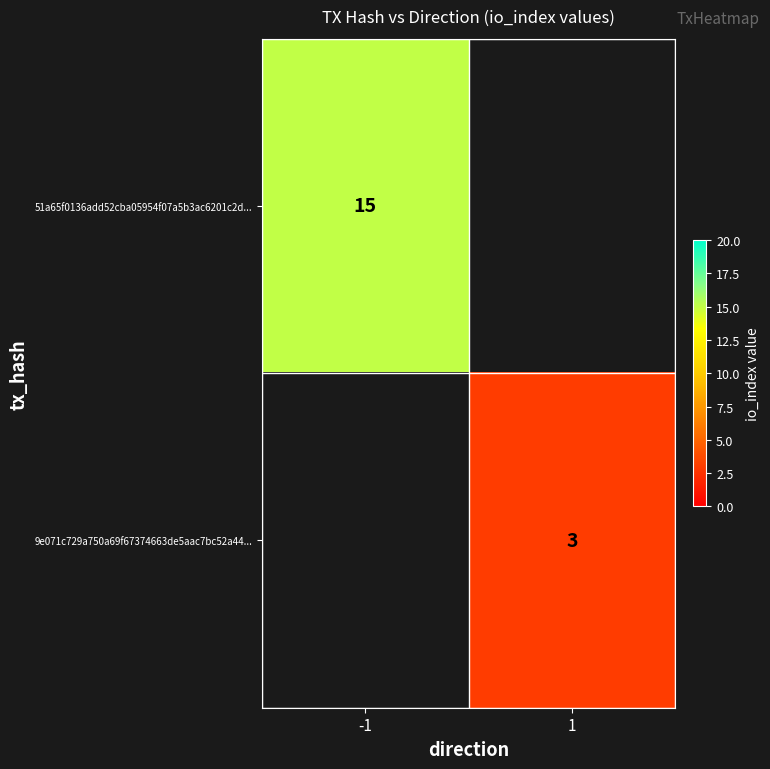

How many data points does each series have?

2